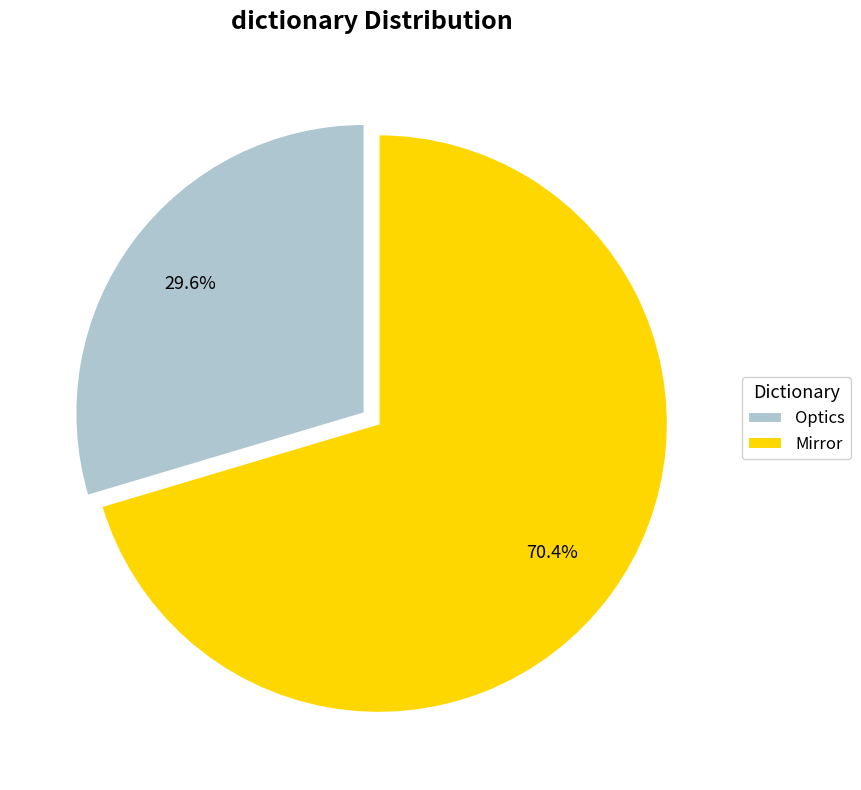

Does Mirror represent more than half of the total?

Yes